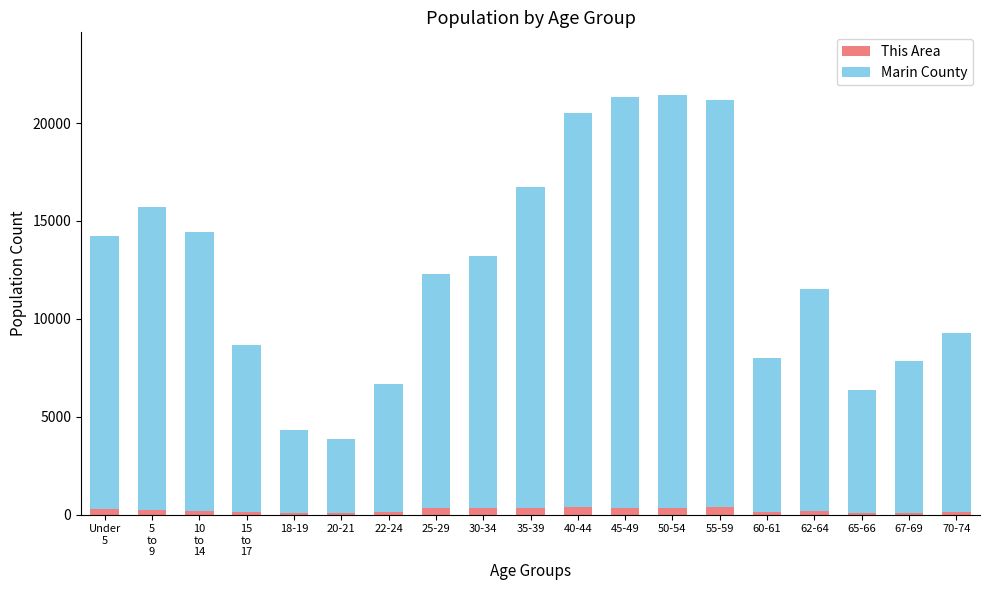

Does the chart contain stacked bars?

Yes